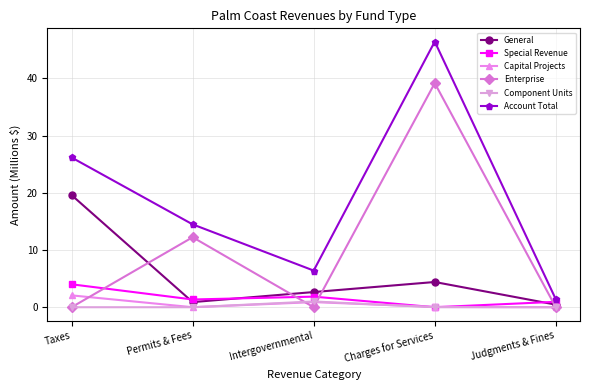

Is it true that Enterprise equals 6.1 at Permits & Fees?

False